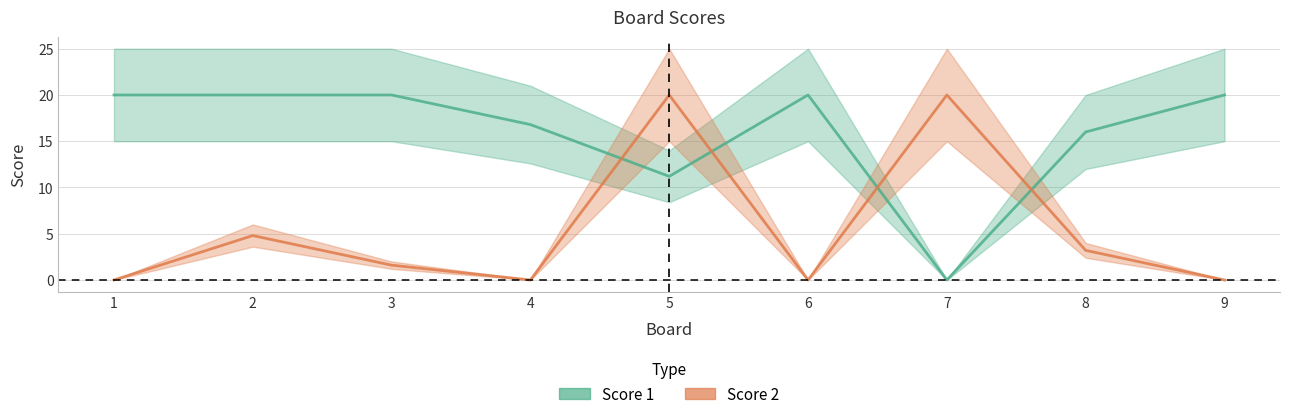

What is the total value across all series at 3?

21.6